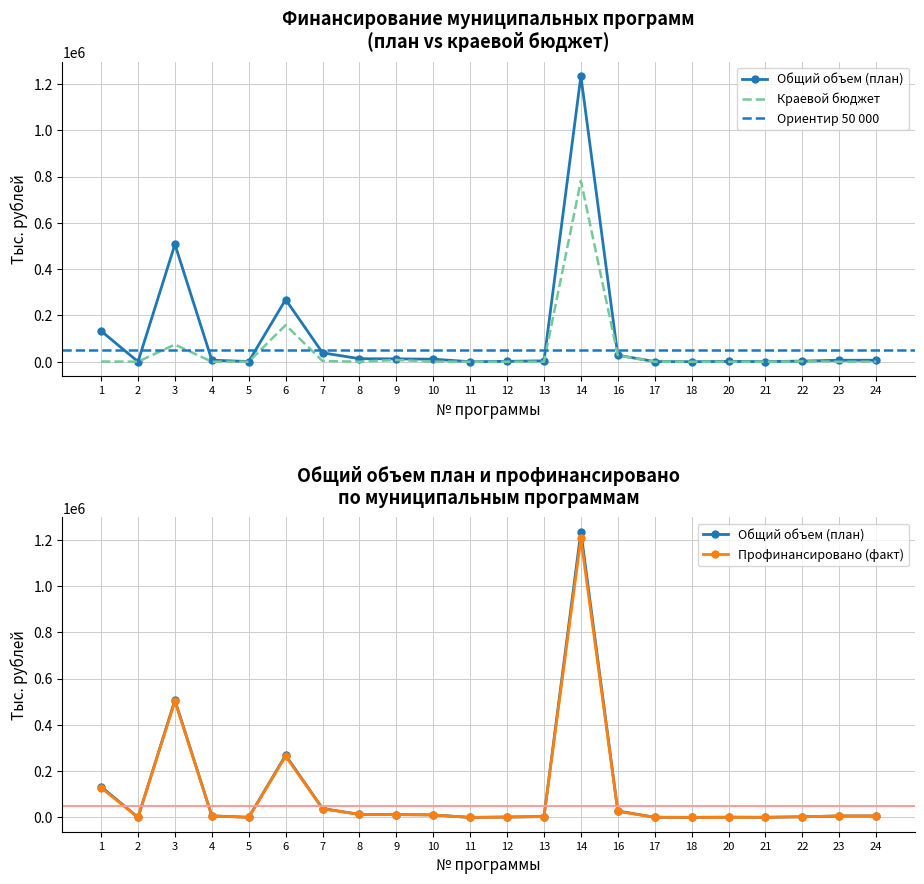

The value of Профинансировано (факт) at 22 is 2797.1. True or false?

True